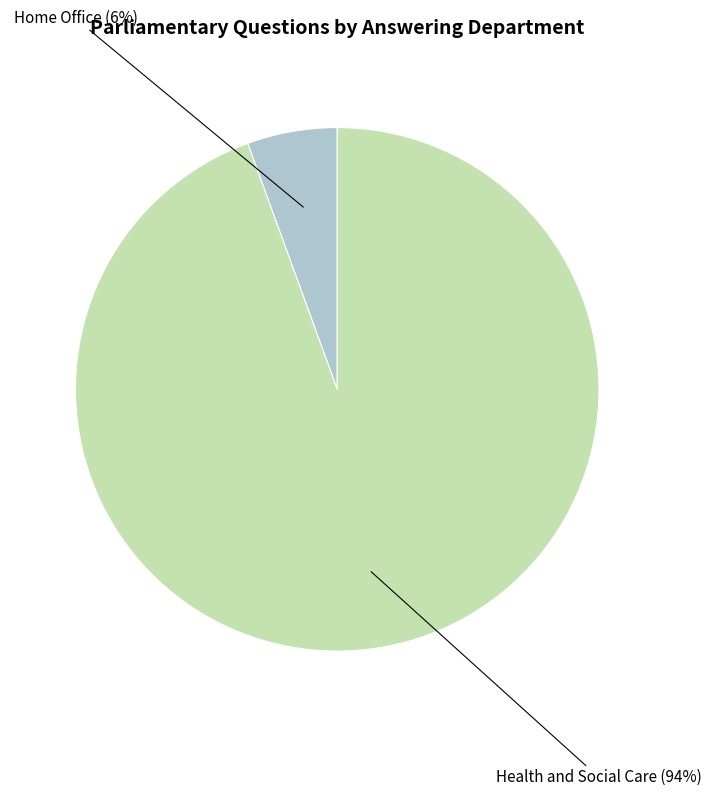

Rank the categories by value from highest to lowest.

Health and Social Care, Home Office